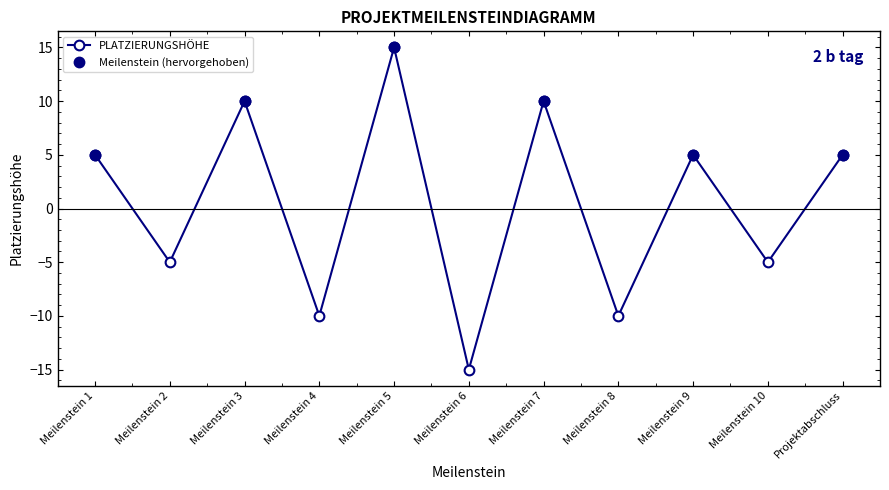

At which category does the chart reach its peak across all series?

Meilenstein 5